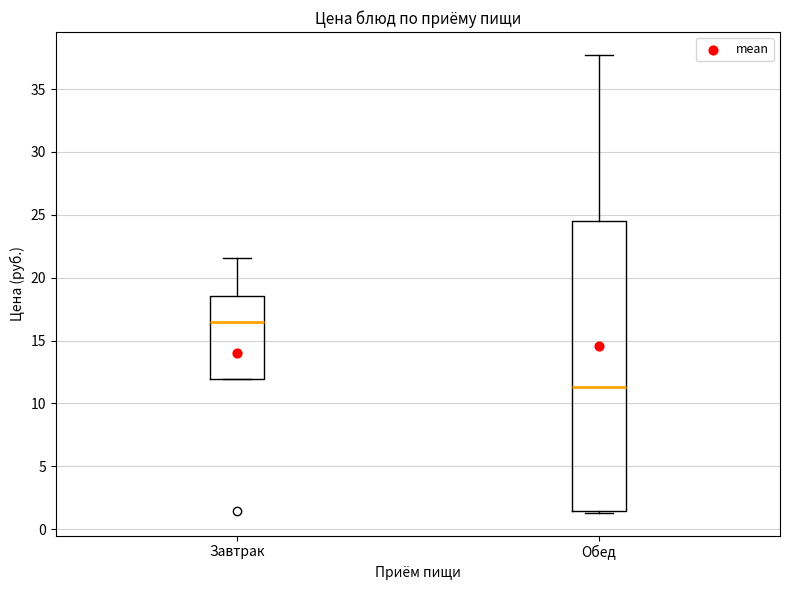

Reading left to right, read every box against the y-axis: the position of its median line, the range the box covers, and the ends of its whiskers. The values are not printed on the chart, so give them approximately, as read against the axis.

Завтрак: median 16.5, box 12.0 to 18.5, whiskers 12.0 to 21.5
Обед: median 11.5, box 1.5 to 24.5, whiskers 1.5 to 37.5